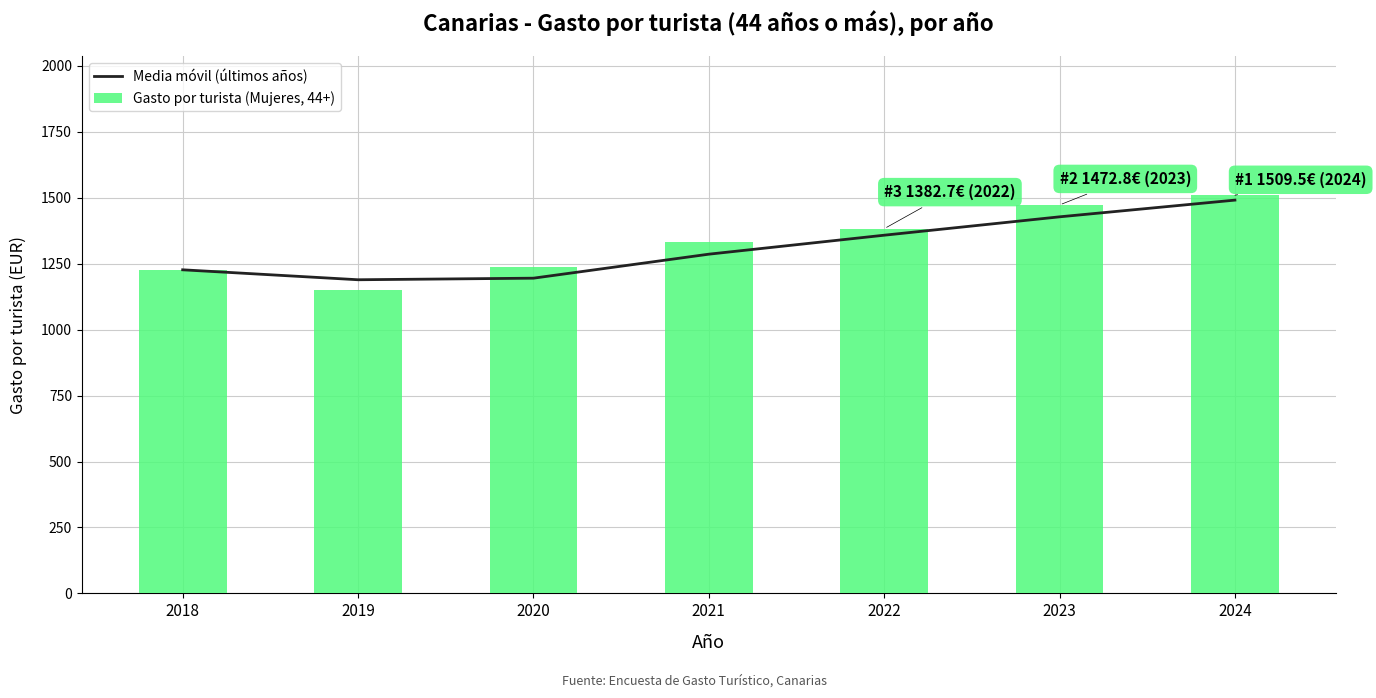

Reading left to right, transcribe all the data shown in this chart.

Media móvil (últimos años): 1226.9	1189.2	1195.1	1286.1	1358.1	1427.8	1491.1
Gasto por turista (Mujeres, 44+): 1226.9	1151.4	1238.8	1333.4	1382.7	1472.8	1509.5